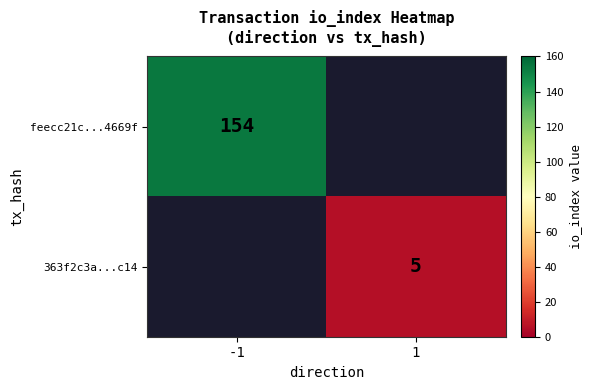

What is the spread (max minus min) of values at 1?

5